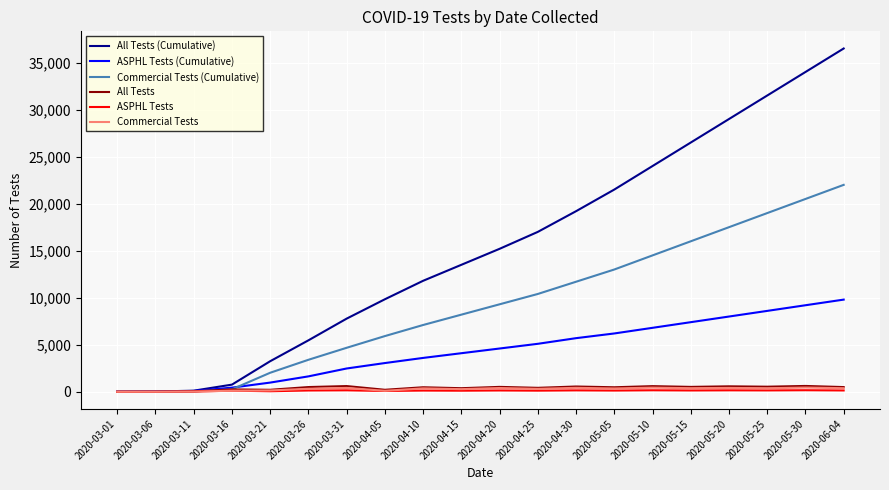

The ASPHL Tests (Cumulative) series shows 8873 at 2020-04-30. True or false?

False